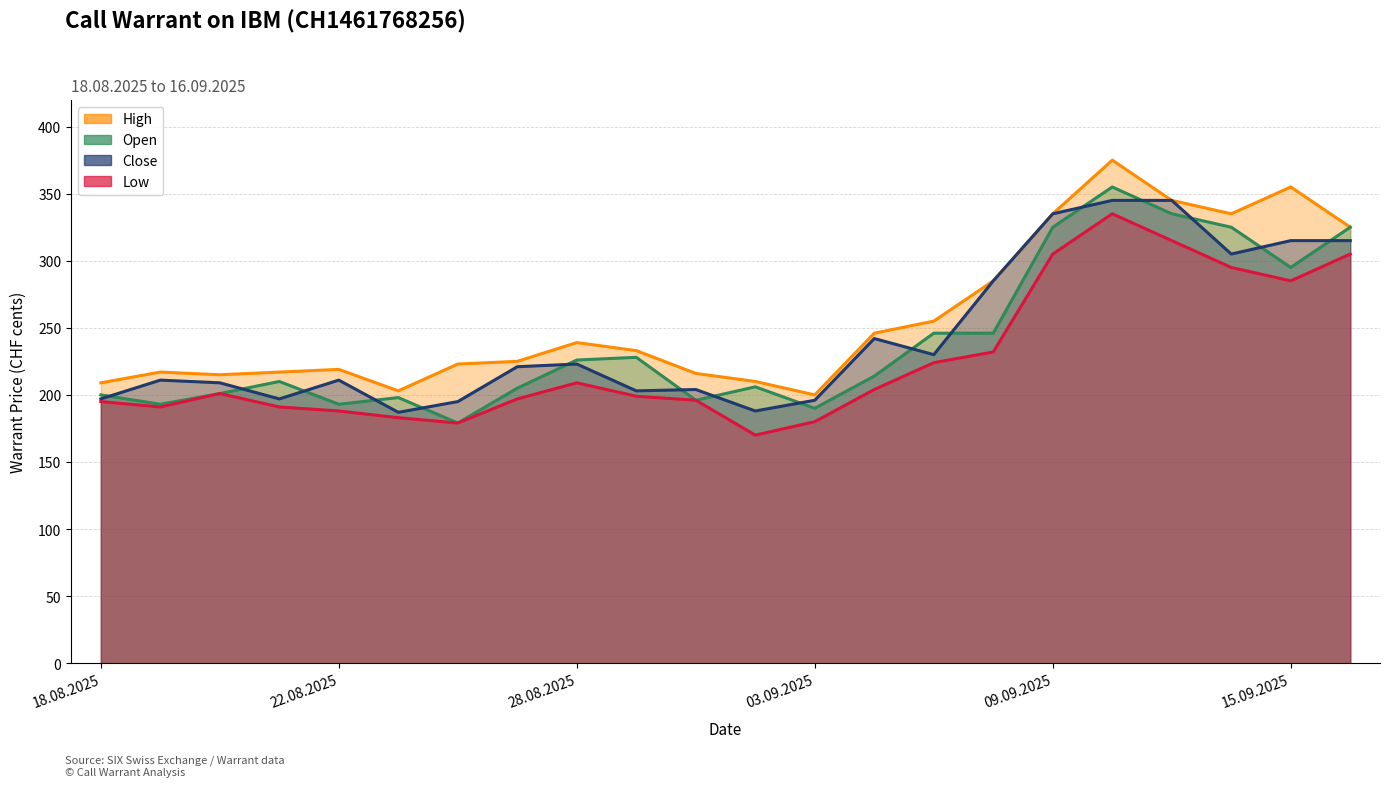

What is the minimum value shown in the chart?

170